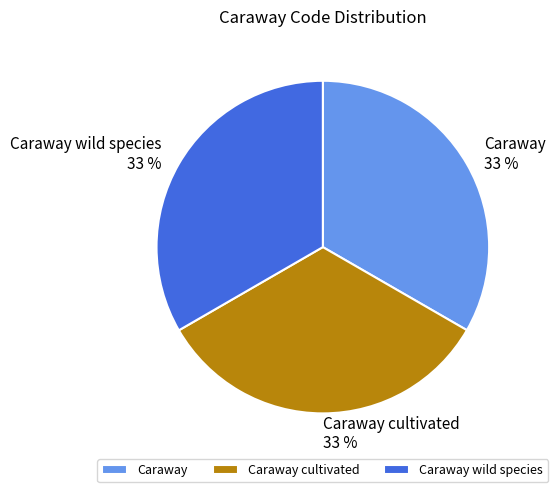

To the nearest percent, what is the combined percentage of Caraway wild species and Caraway?

67%